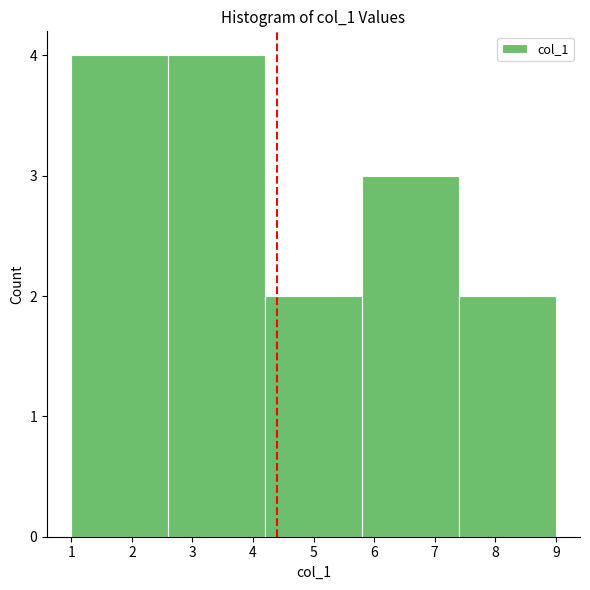

Reading left to right, transcribe this chart: for each bar, give the range it covers on the x-axis and its height. The values are not printed on the chart, so give them approximately, as read against the axis.

1.0 to 2.6: 4
2.6 to 4.2: 4
4.2 to 5.8: 2
5.8 to 7.4: 3
7.4 to 9.0: 2